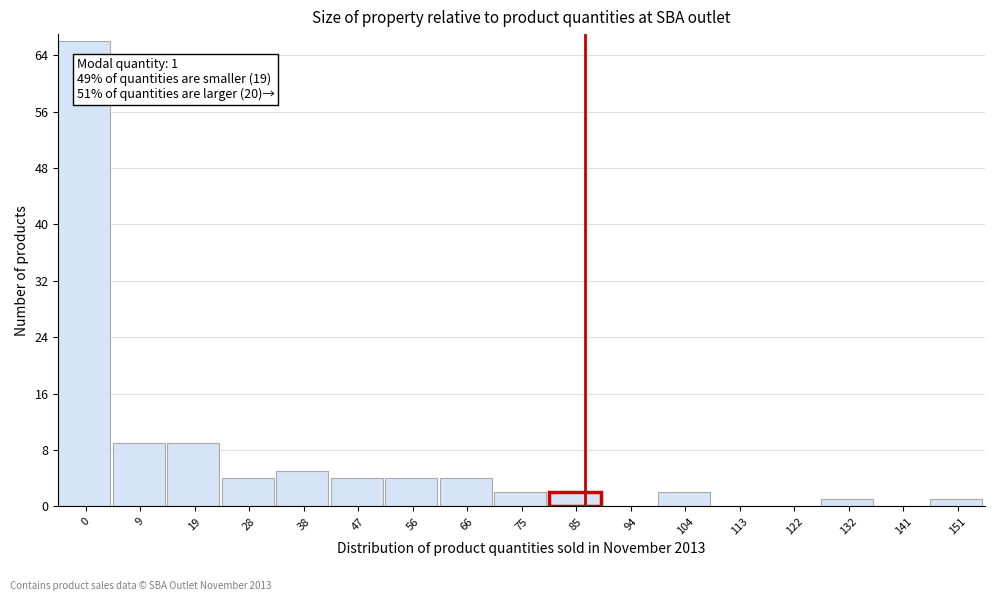

Reading left to right, what are all the values shown in this chart?

0=66	9=9	19=9	28=4	38=5	47=4	56=4	66=4	75=2	85=2	94=0	104=2	113=0	122=0	132=1	141=0	151=1